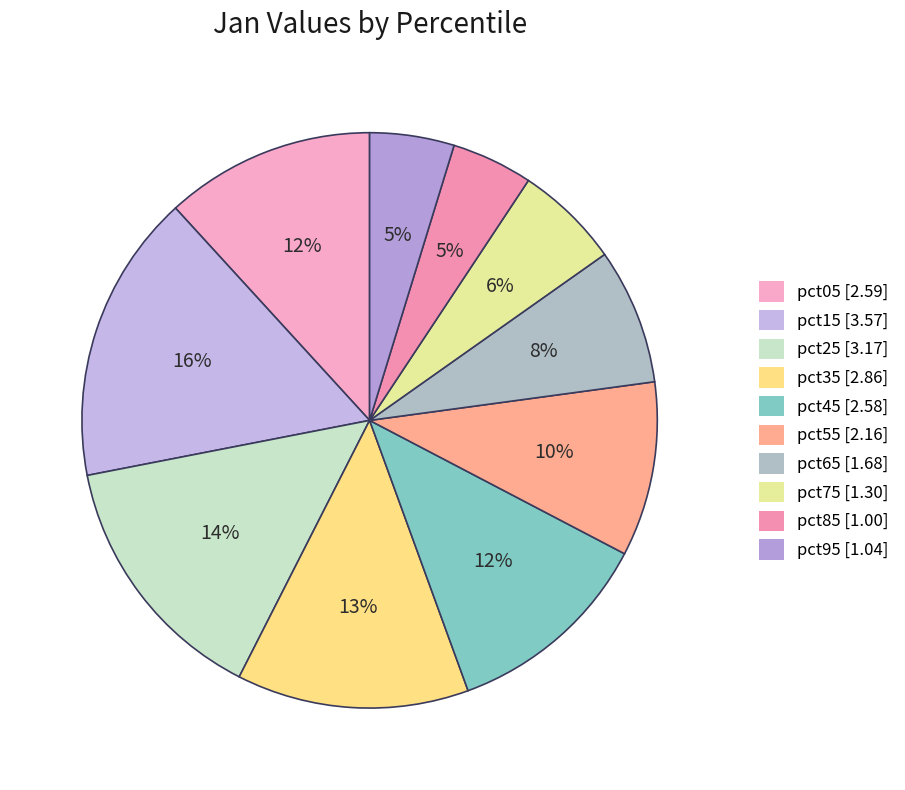

To the nearest percent, what is the combined percentage of pct65 and pct45?

19%